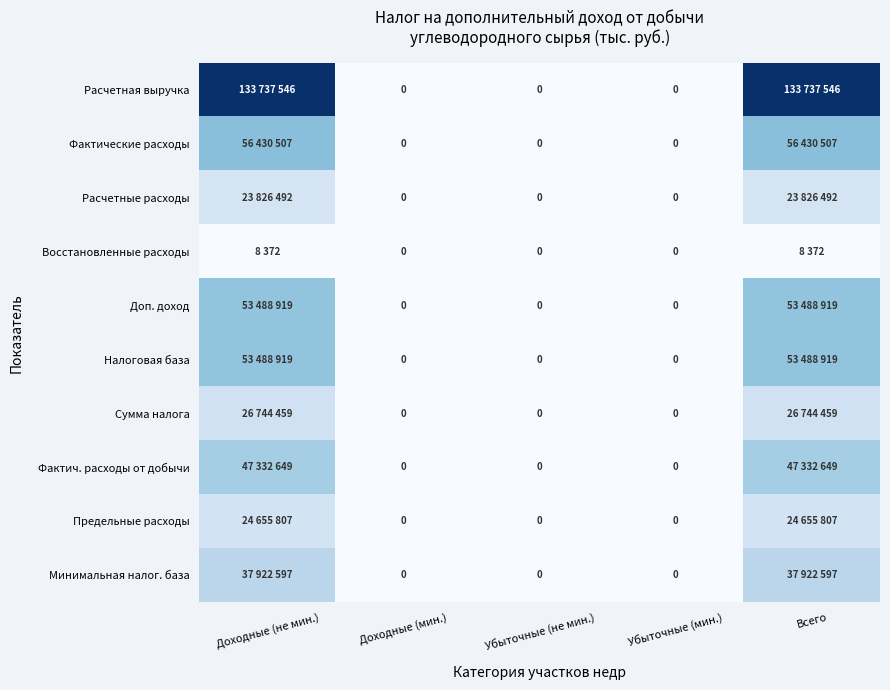

At which category is the sum across all series the highest?

Доходные (не мин.)